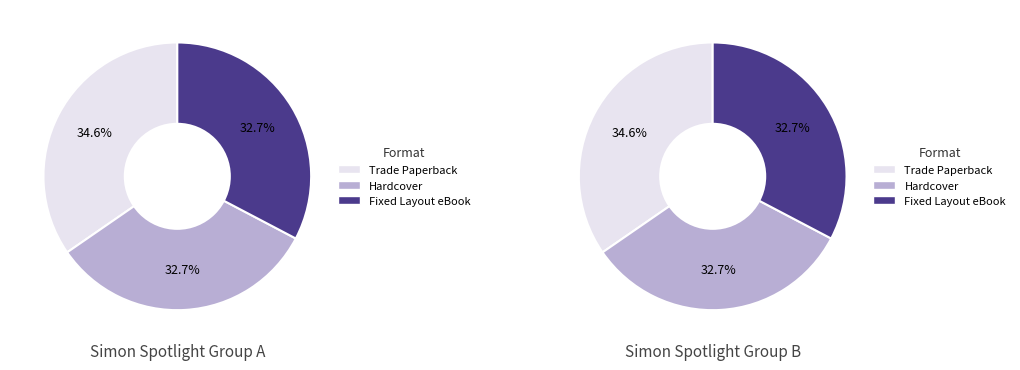

Which category has the smallest portion of the pie?

Hardcover